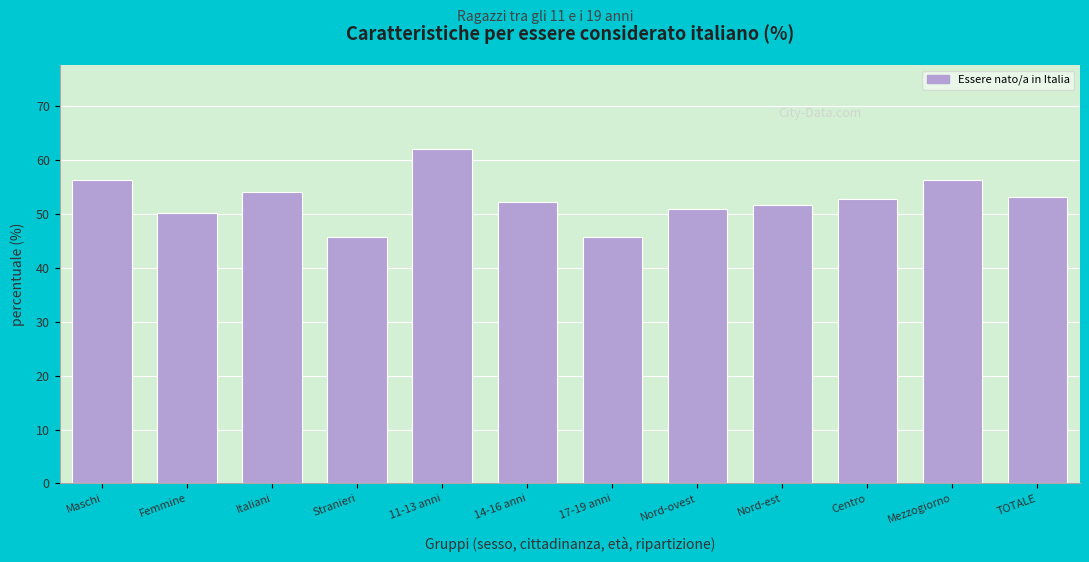

What is the difference between the maximum and second lowest values?

16.3